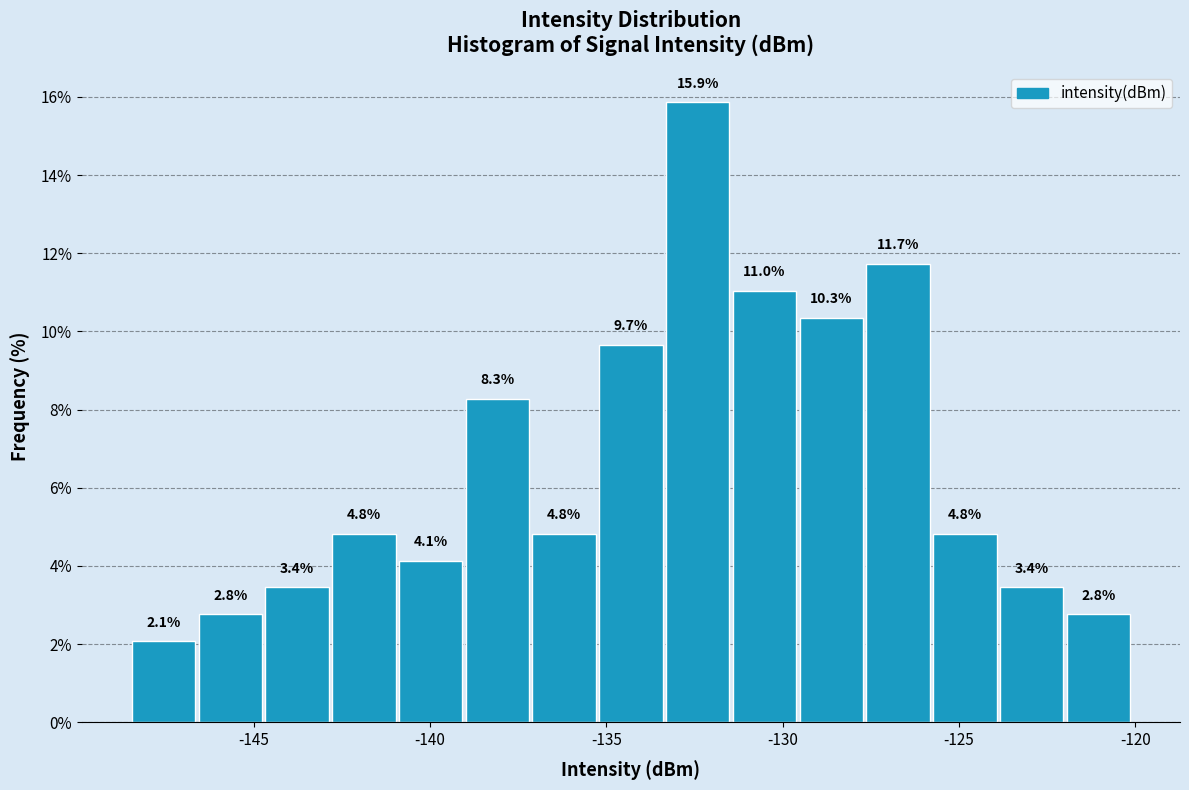

Around what value on the x-axis is the tallest bar? Give the approximate position of its centre, as read against the axis.

-132.5